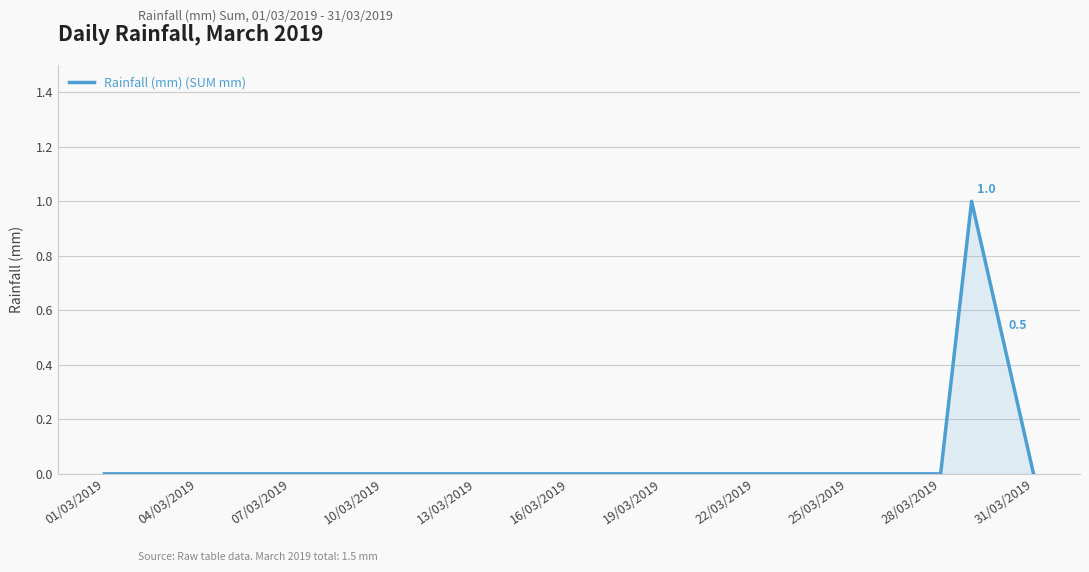

Where is the data nearest to the value 0?

01/03/2019